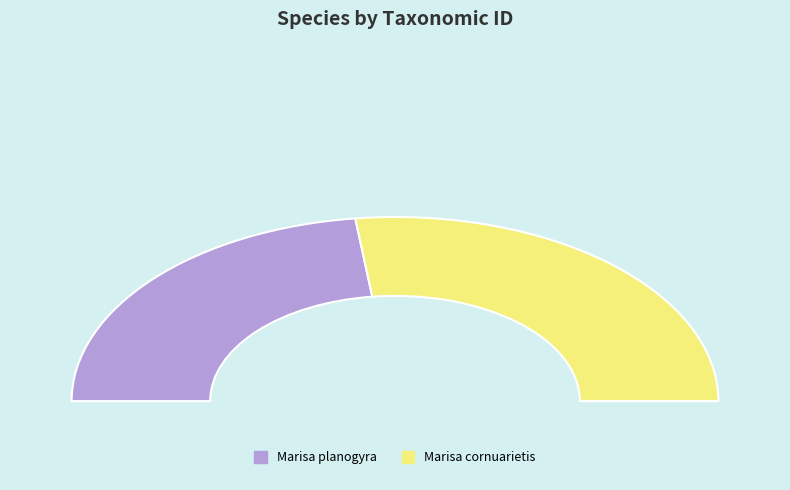

What percentage do Marisa planogyra and Marisa cornuarietis together represent?

100.0%